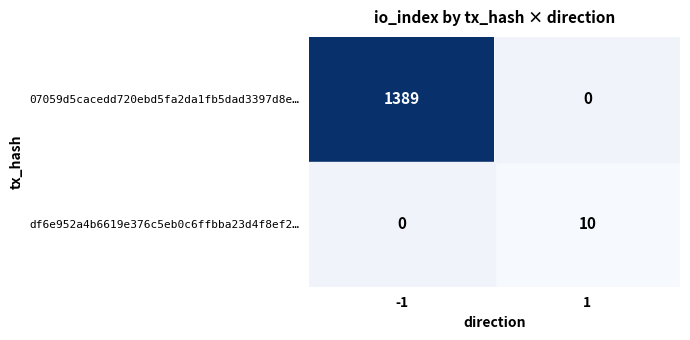

Which series changed the most between -1 and 1?

07059d5cacedd720ebd5fa2da1fb5dad3397d8e…